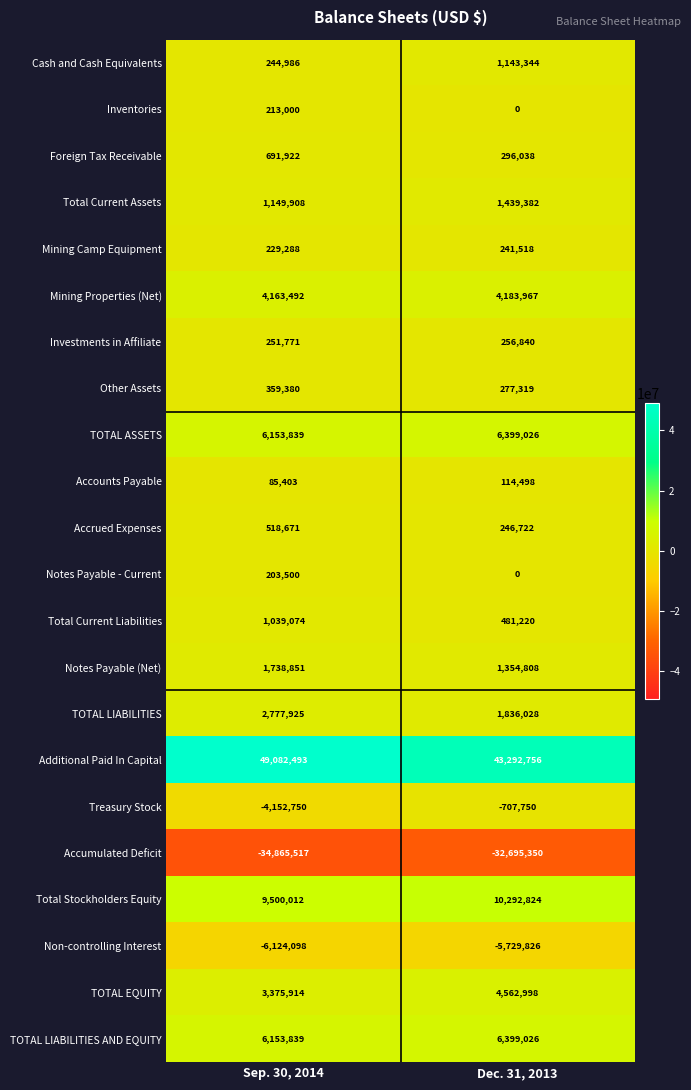

The Total Stockholders Equity series shows 4421815 at Sep. 30, 2014. True or false?

False